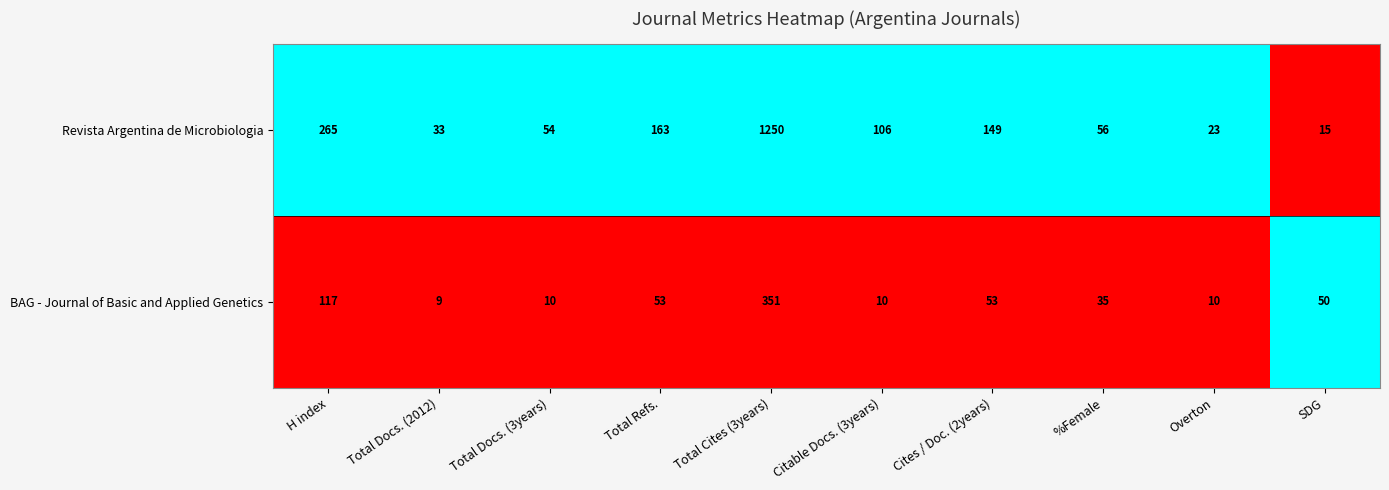

Is the value of BAG - Journal of Basic and Applied Genetics at Total Cites (3years) greater than the value of Revista Argentina de Microbiologia at Cites / Doc. (2years)?

Yes